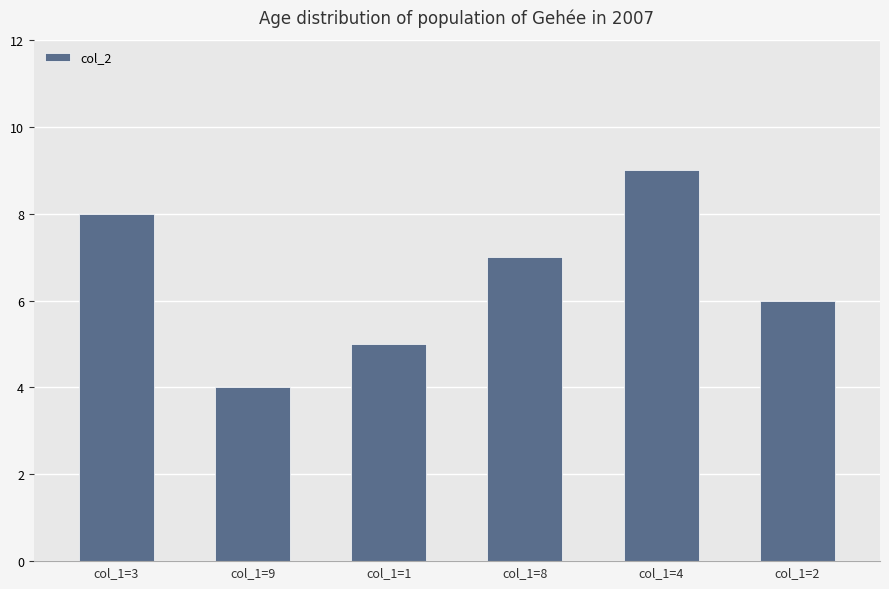

What is the greatest value displayed?

9